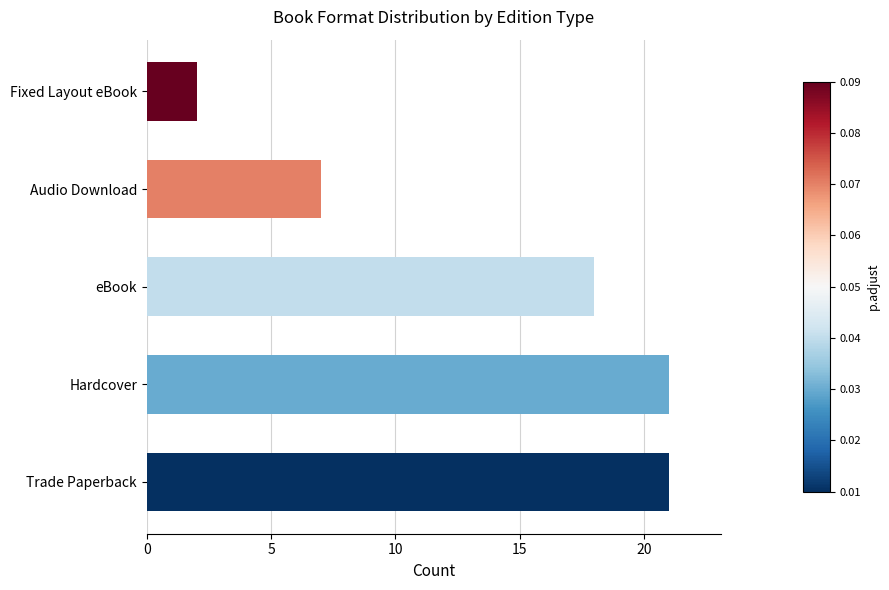

Count the values in the range 7 to 21.

4